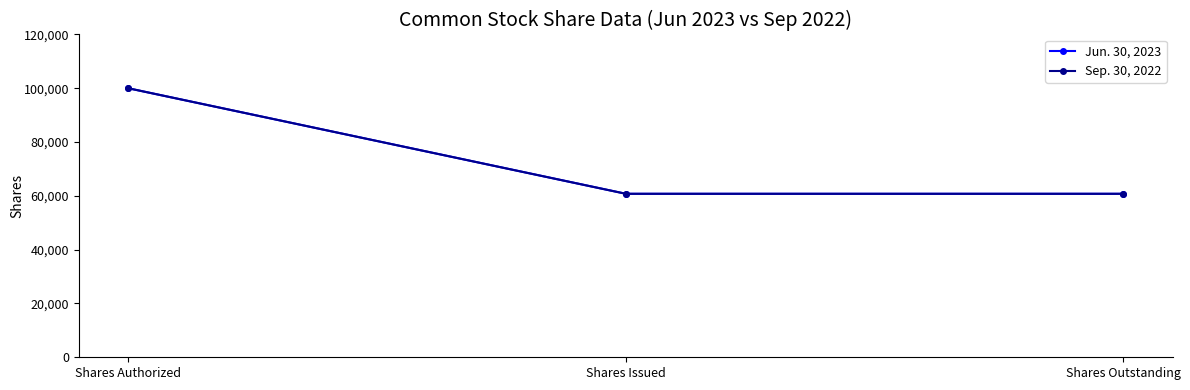

What is the label of the 2nd point from the right?

Shares Issued